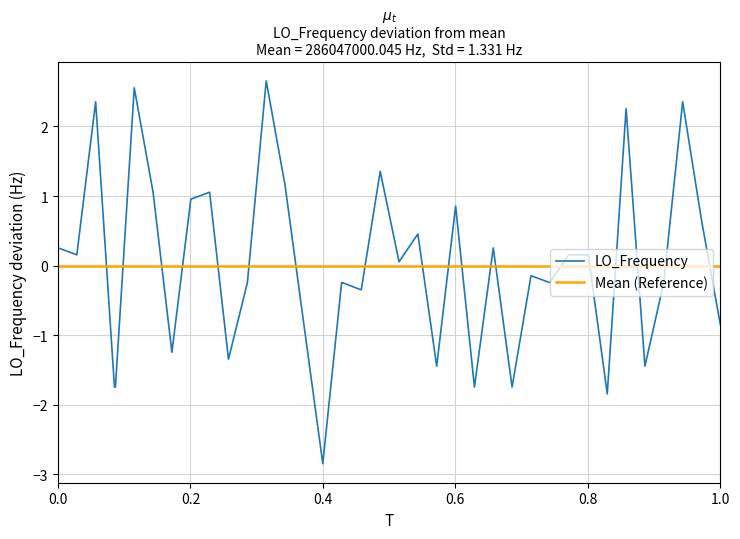

Rank the series by their maximum value, from highest to lowest.

LO_Frequency, Mean (Reference)